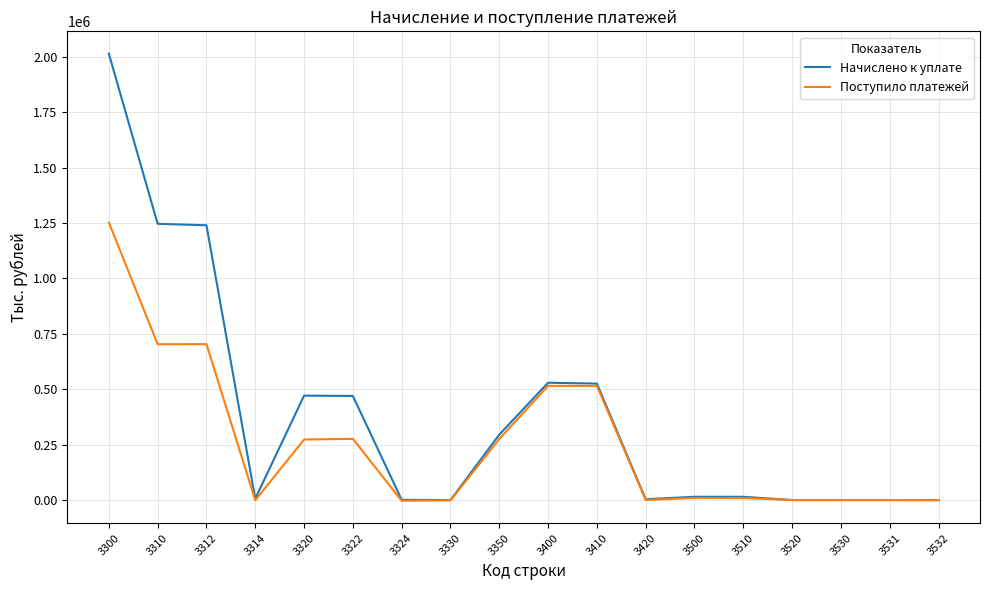

What is the difference between the maximum and second lowest values in the Поступило платежей series?

1253228